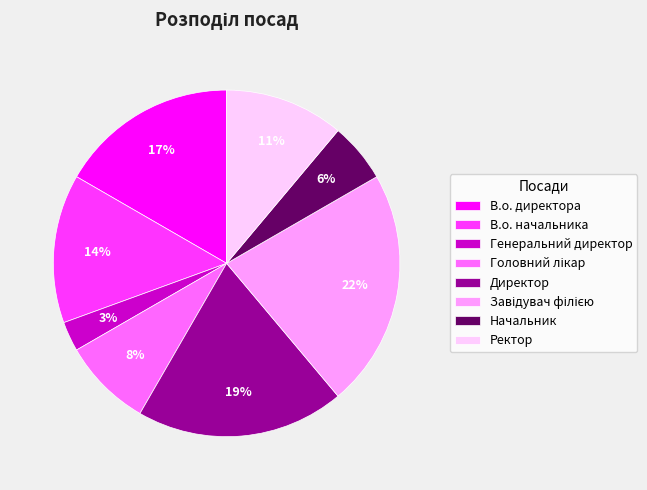

To the nearest percent, what is the difference between the largest and smallest slice percentages?

19%